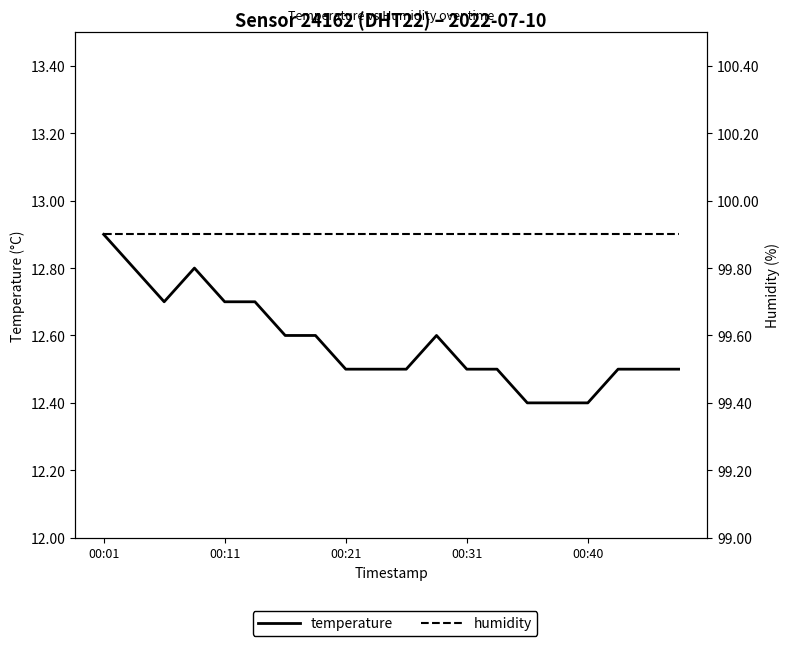

What is the difference between the second highest and minimum values in the temperature series?

0.4